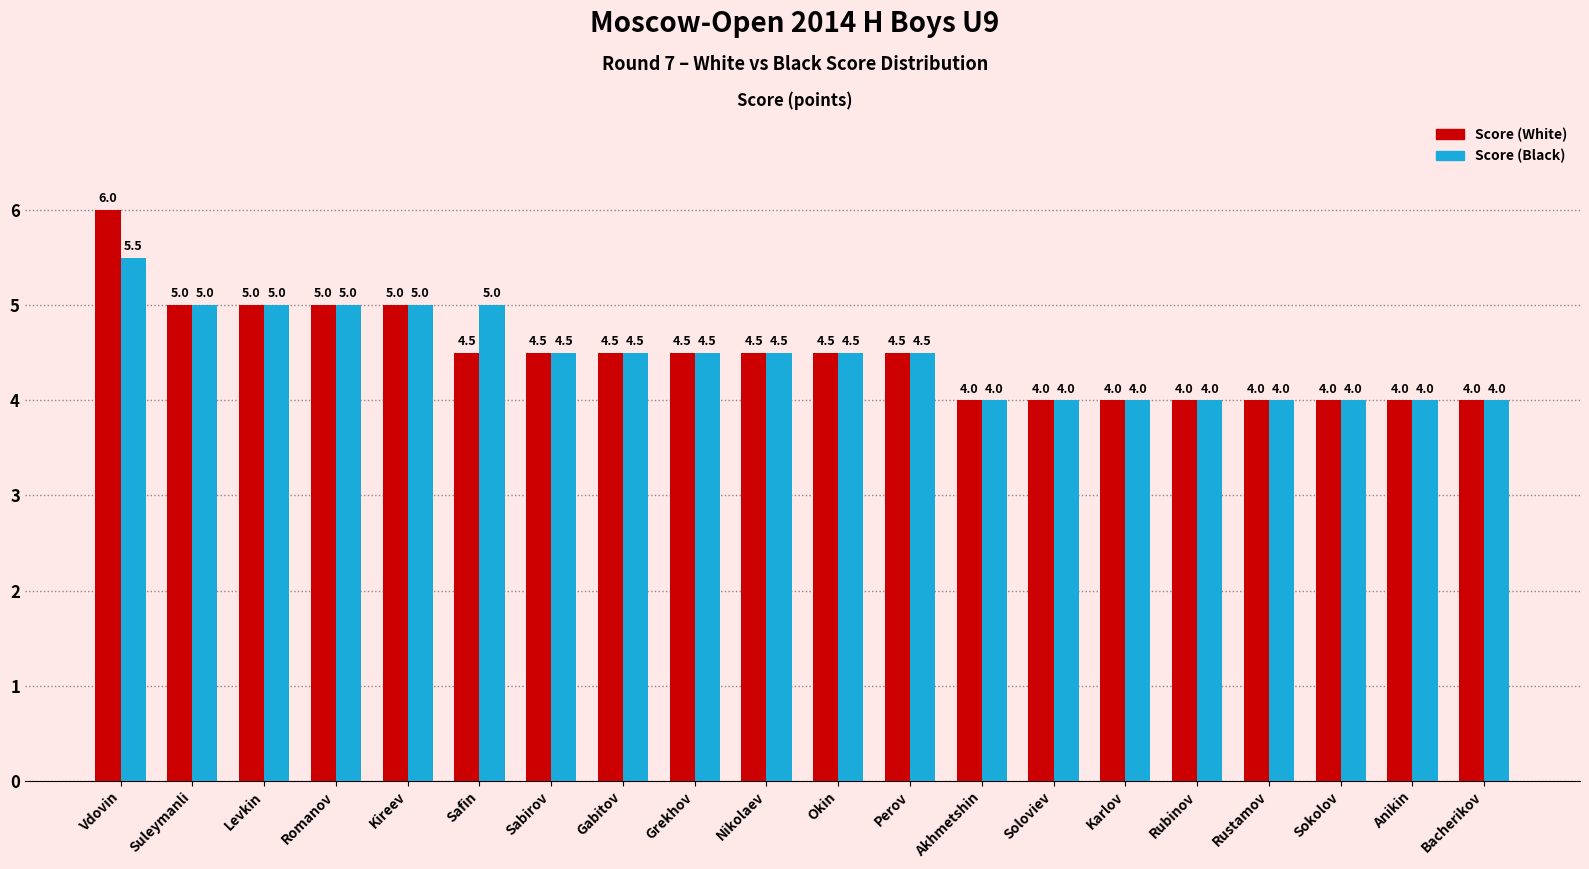

What is the label of the 7th bar from the left?

Sabirov